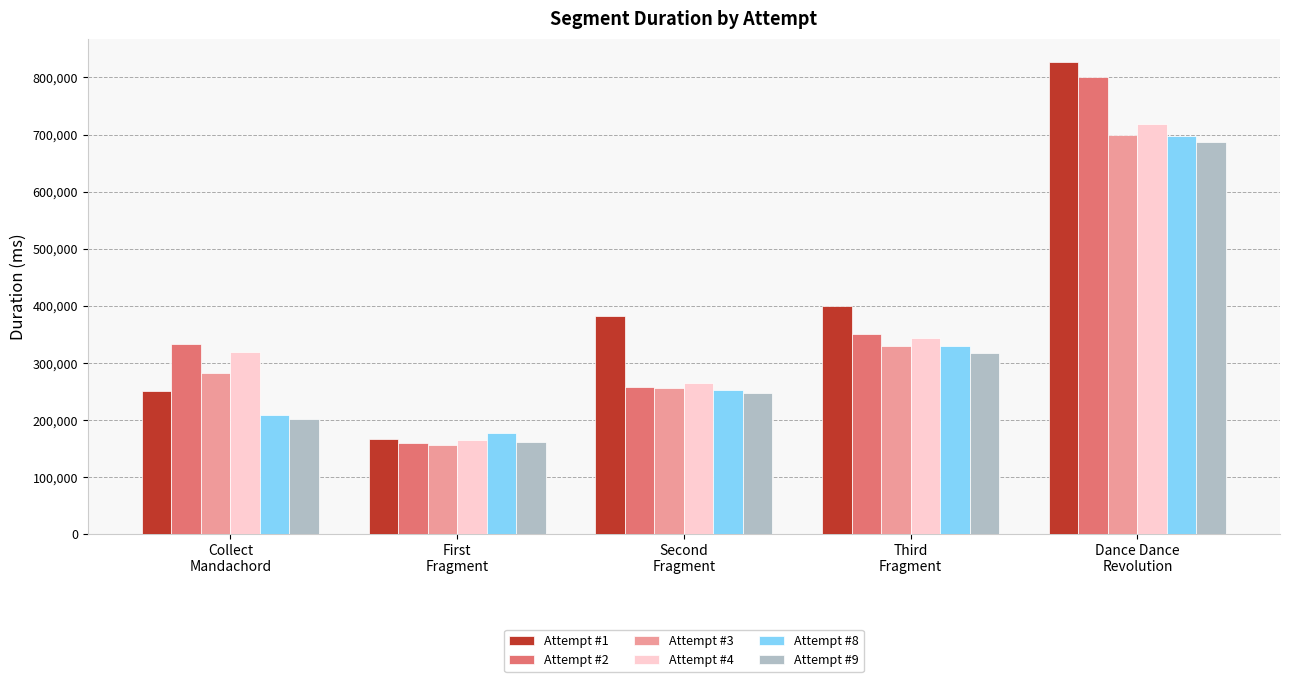

Which series has the largest total across all categories?

Attempt #1